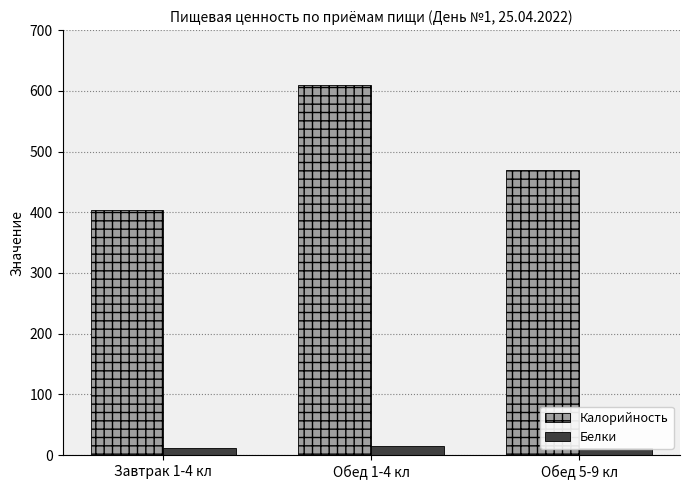

At which category is the sum across all series the highest?

Обед 1-4 кл